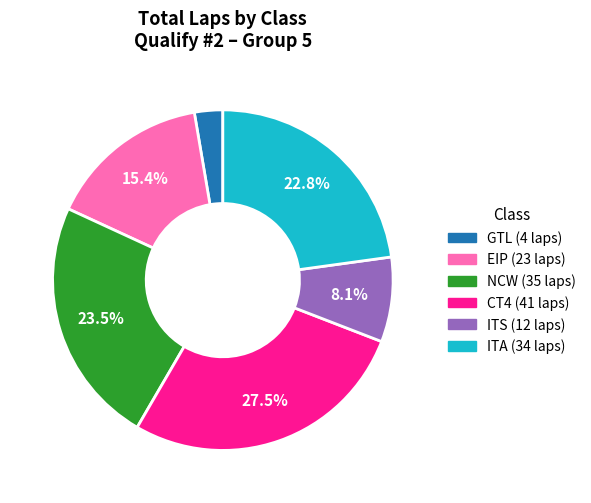

Is there a majority slice in this chart?

No